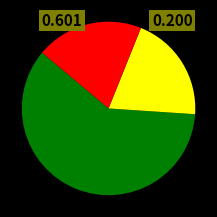

Is there a majority slice in this chart?

Yes